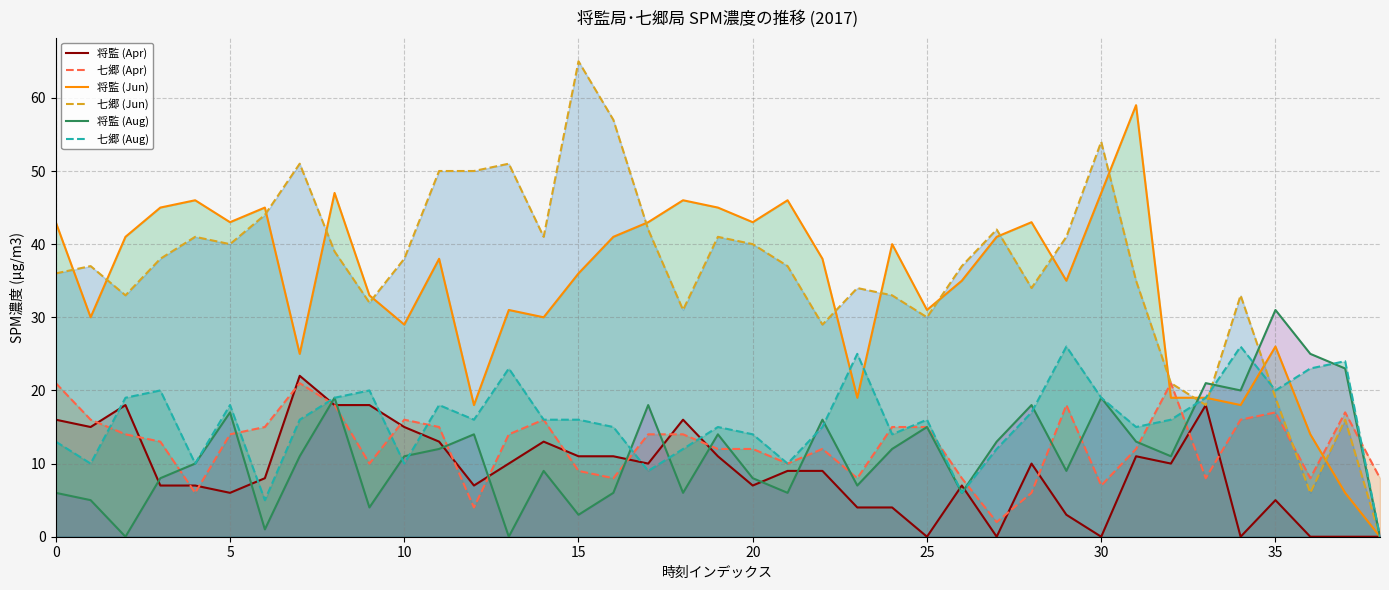

Is it true that 七郷 (Jun) equals 73 at 13?

False